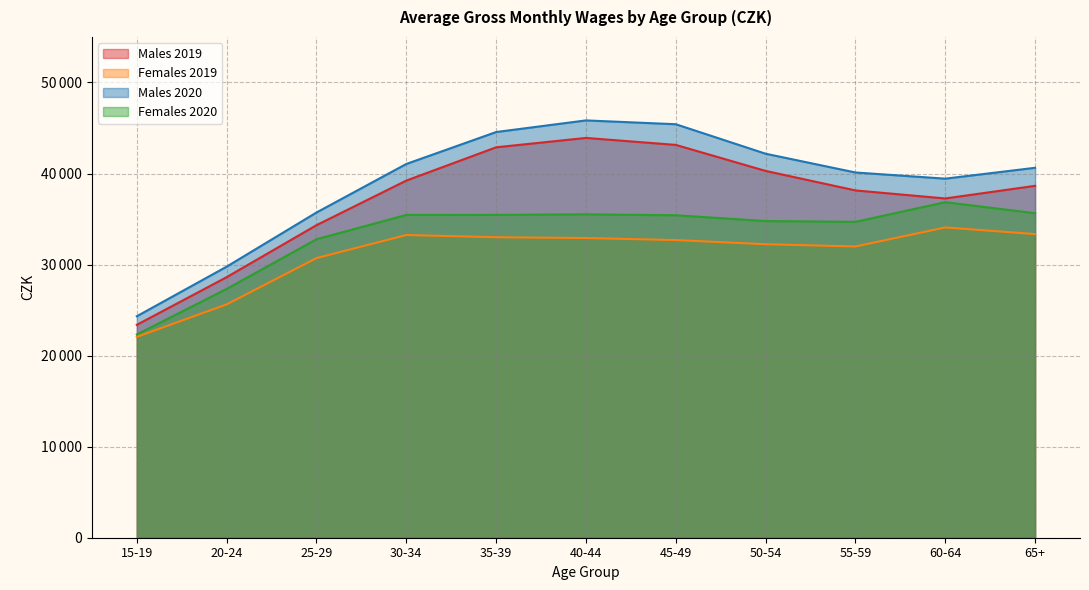

Rank the series by their average value, from lowest to highest.

Females 2019, Females 2020, Males 2019, Males 2020